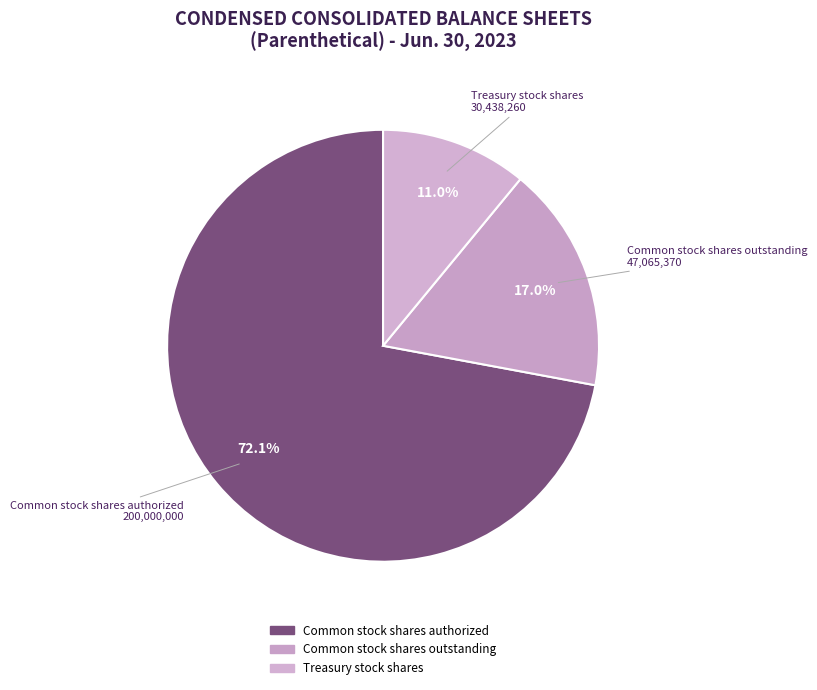

What is the change in value from Common stock shares outstanding to Treasury stock shares?

-16627110